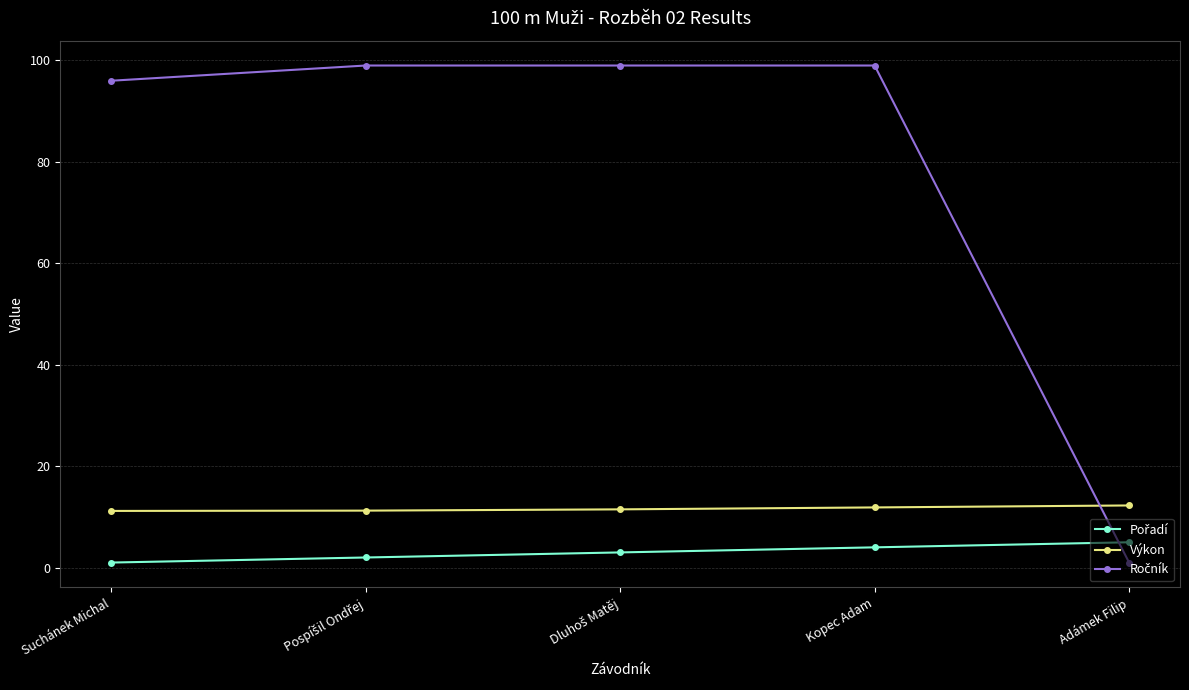

What is the sum of all Výkon values?

58.0